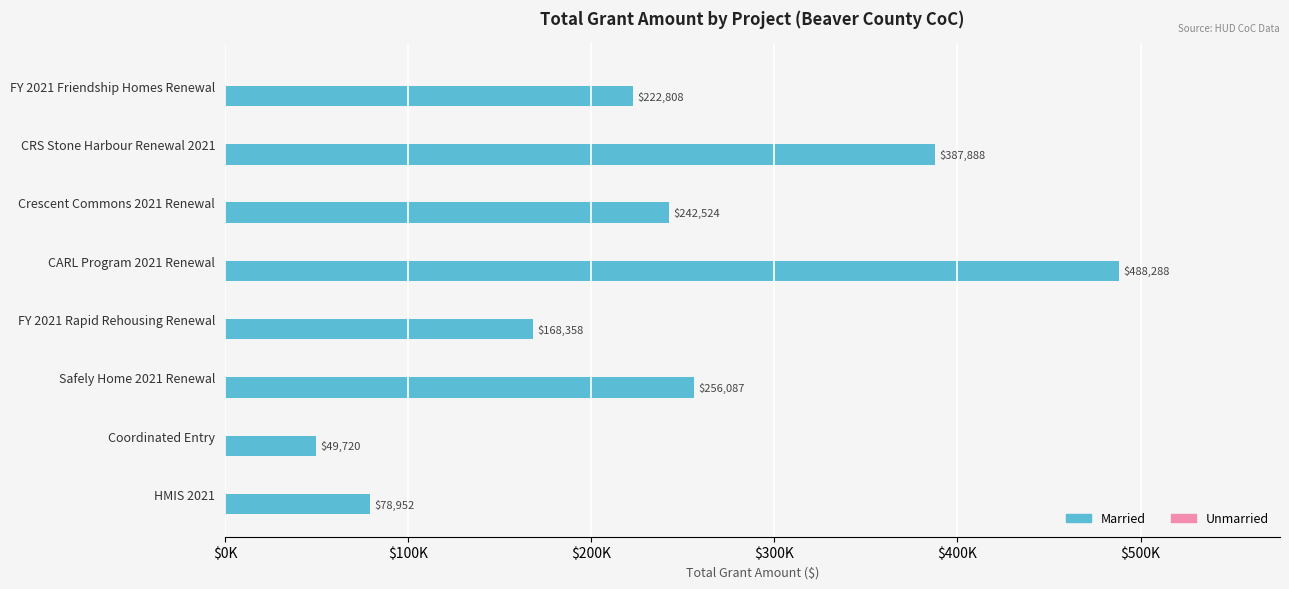

Count the number of data series in this chart.

2